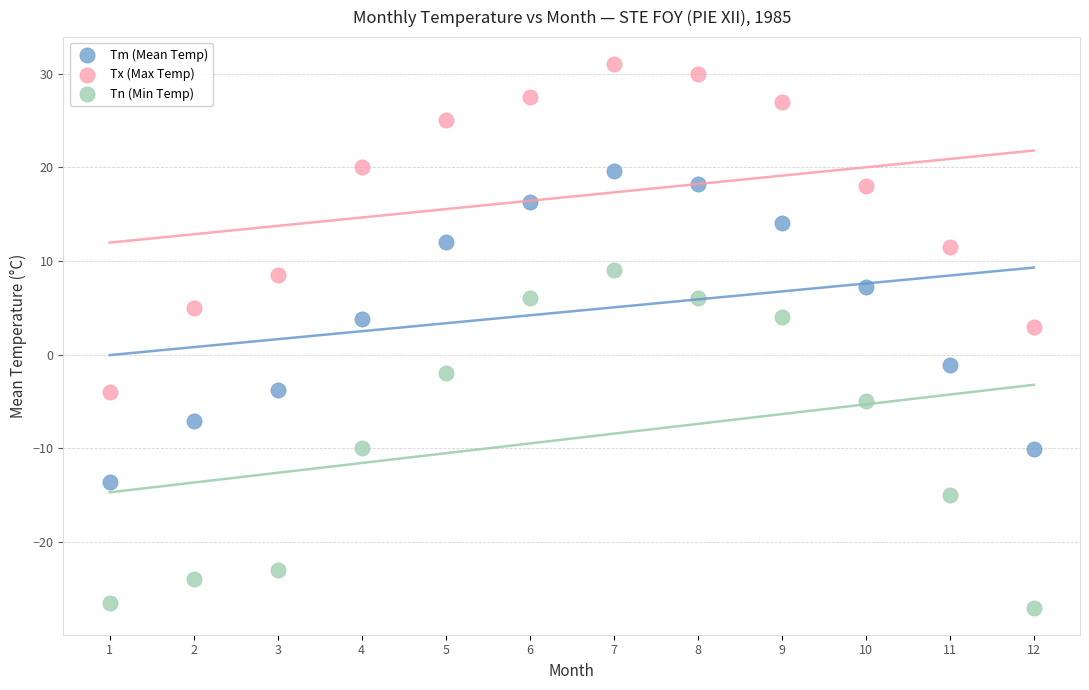

Which series has the largest Y range (max minus min)?

Tn (Min Temp)